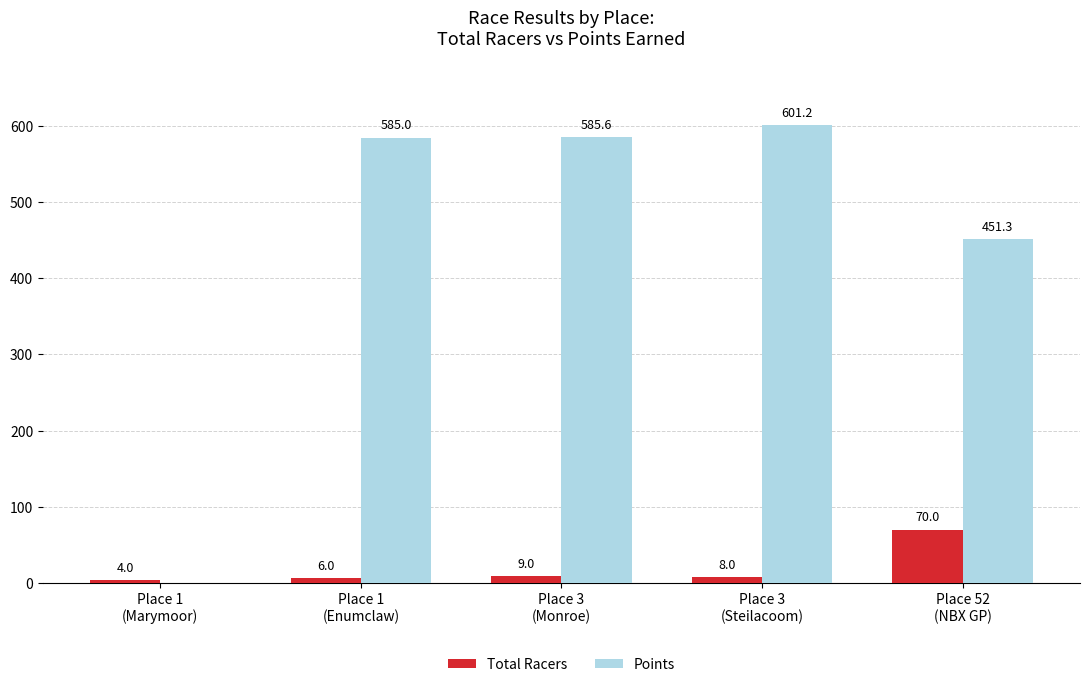

What is the sum of all Total Racers values?

97.0